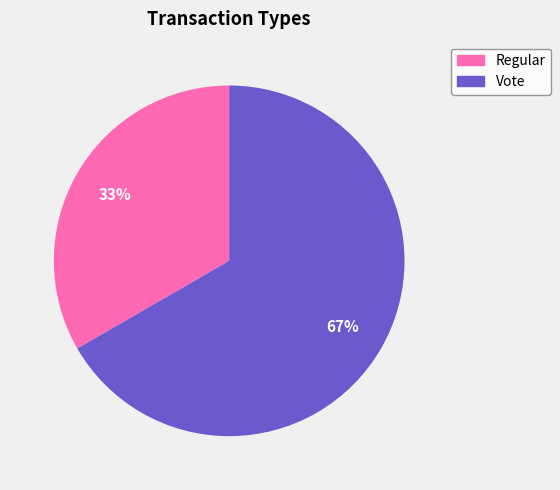

To the nearest percent, what is the combined percentage of Regular and Vote?

100%